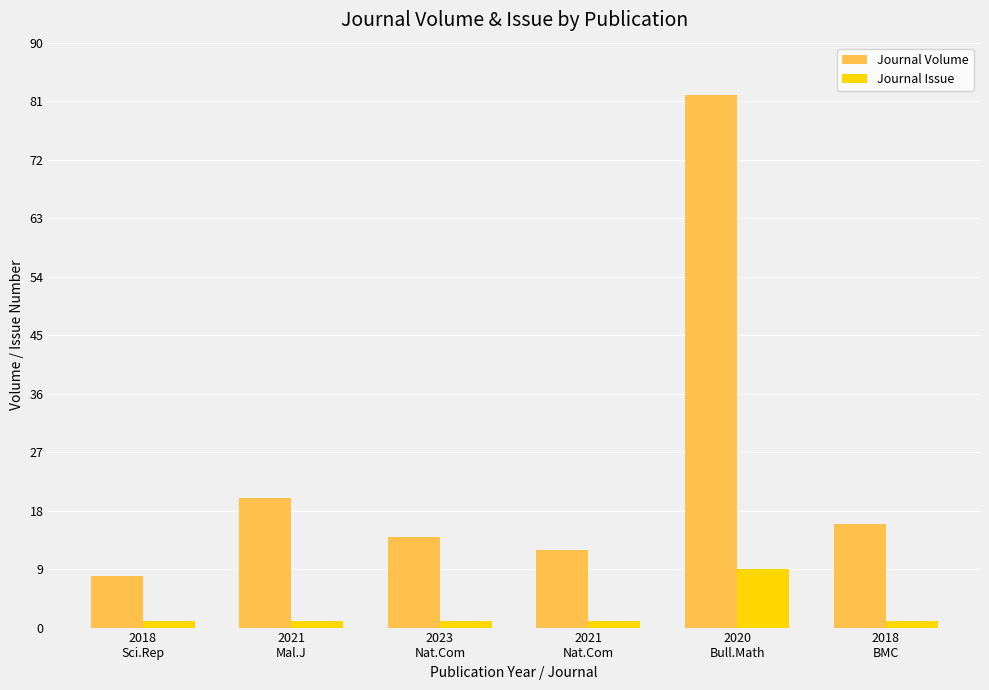

Is the value of Journal Volume at 2023
Nat.Com greater than the value of Journal Issue at 2018
BMC?

Yes